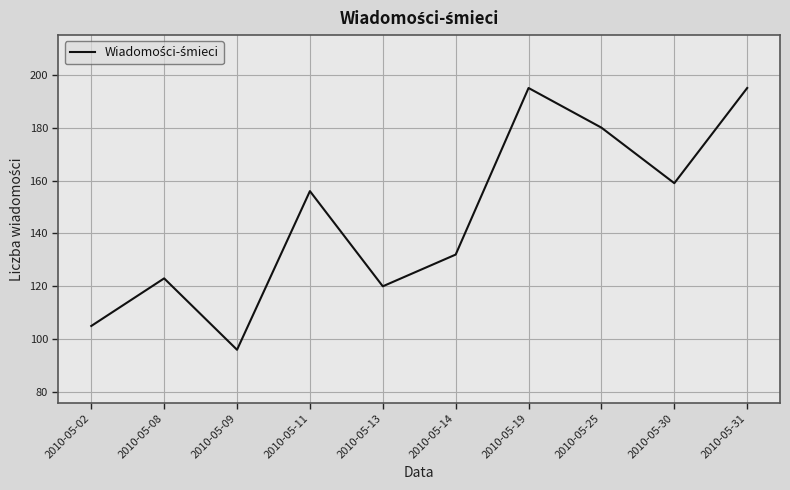

What is the average value?

146